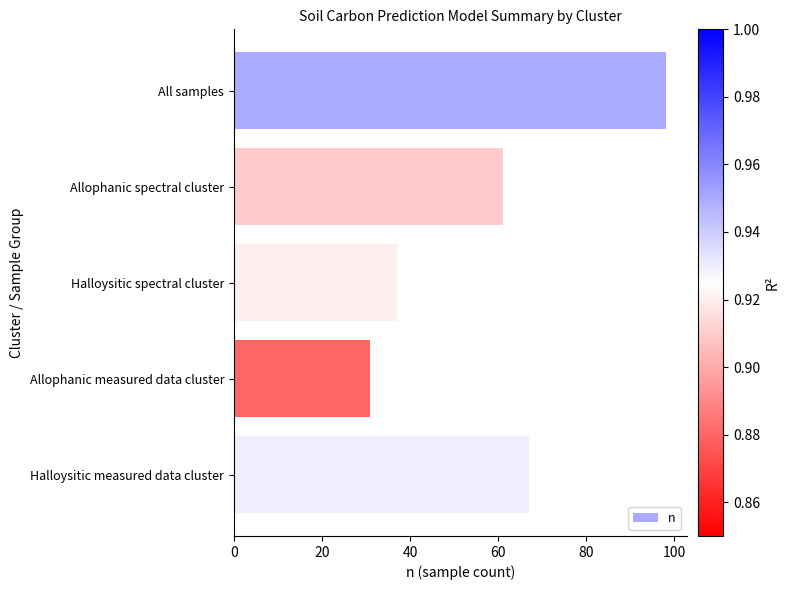

What is the maximum value shown in the chart?

98